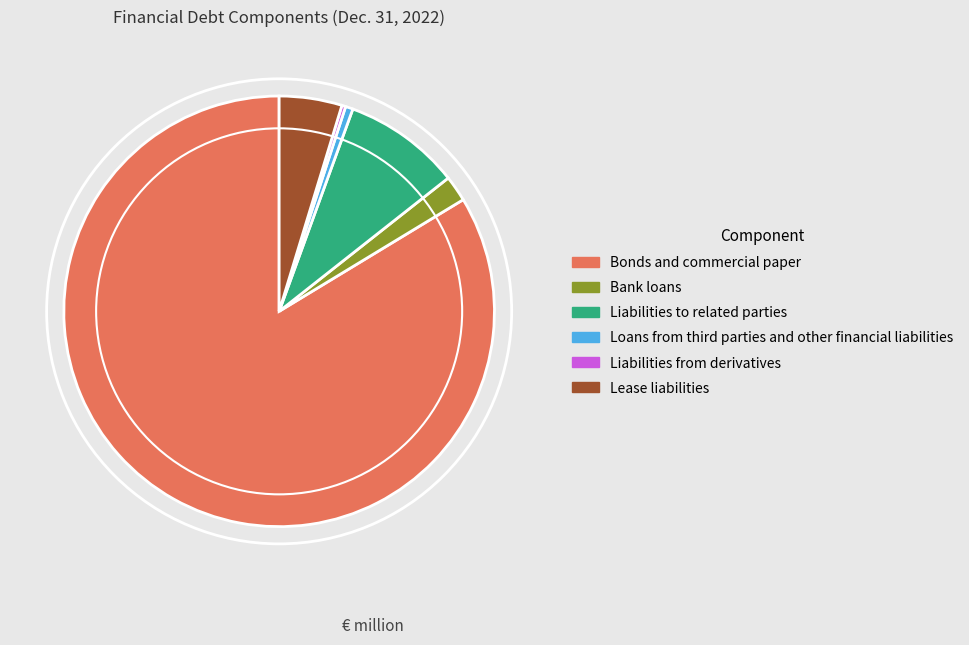

The Bank loans slice represents 2% of the pie. True or false?

True